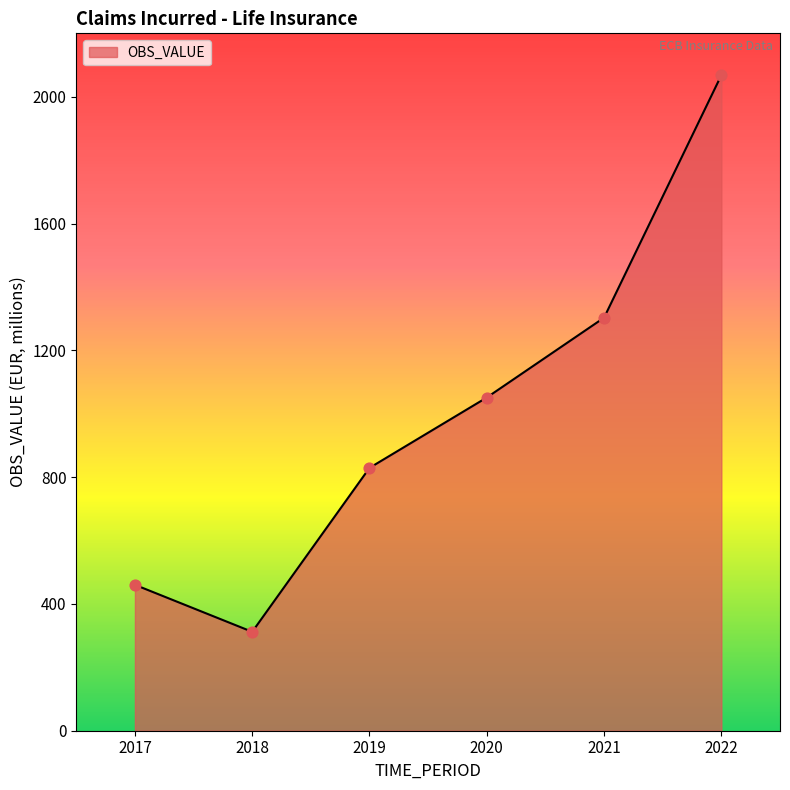

What is the change in value from 2018 to 2022?

+1756.0